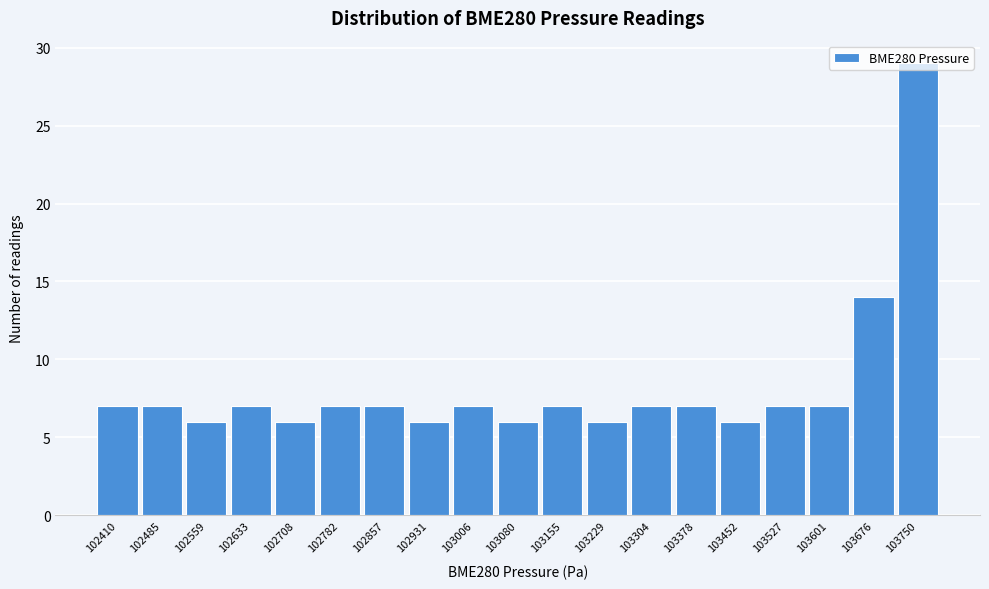

The chart shows a value of 2 at 102782. True or false?

False